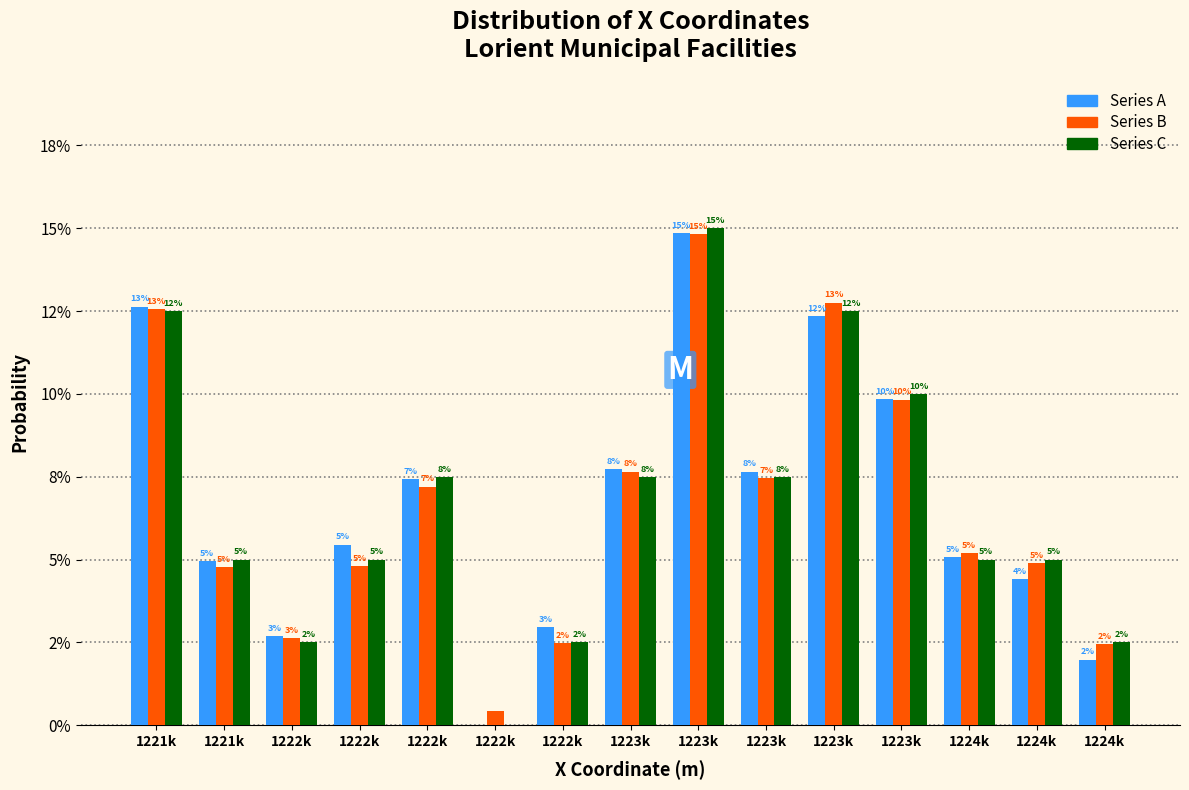

Are the bars grouped side by side (vs. stacked)?

Yes